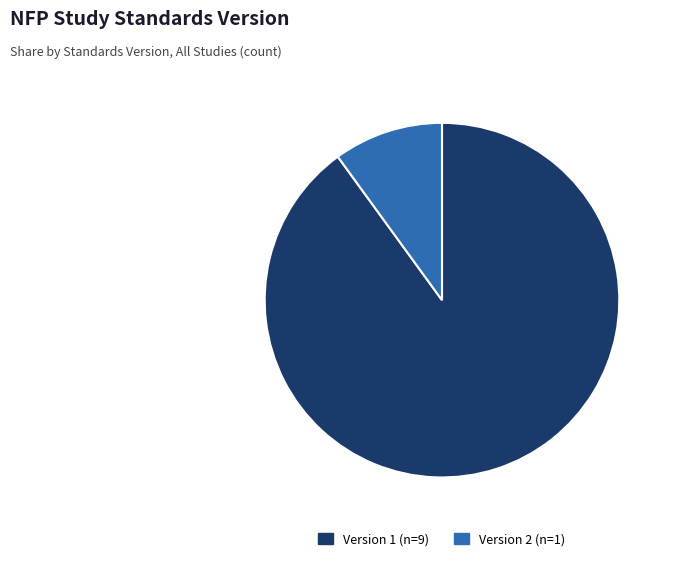

Does any single category account for the majority?

Yes